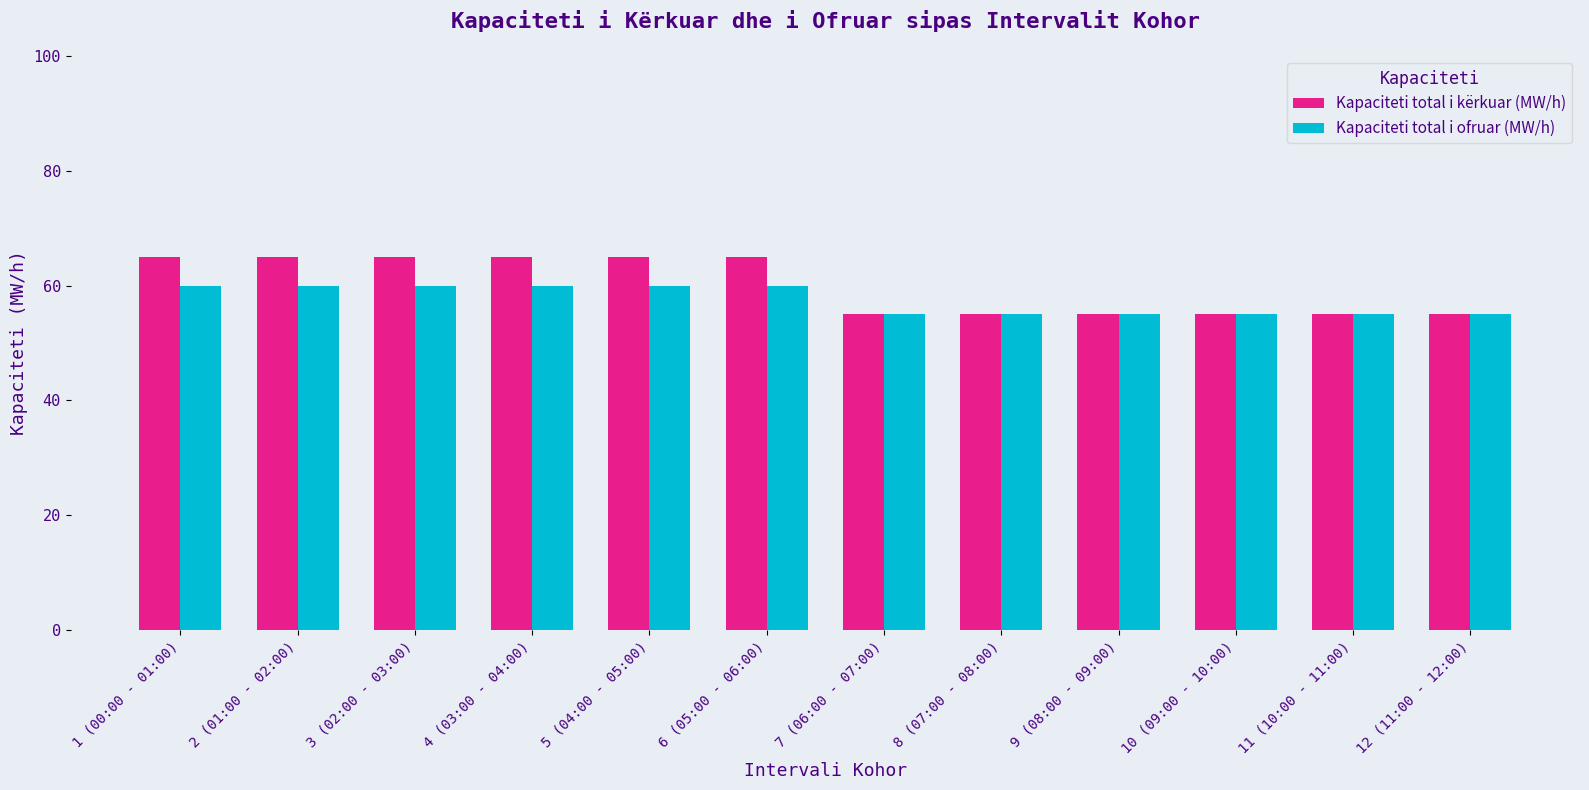

Rank the series at 5 (04:00 - 05:00) from highest to lowest value.

Kapaciteti total i kërkuar (MW/h), Kapaciteti total i ofruar (MW/h)